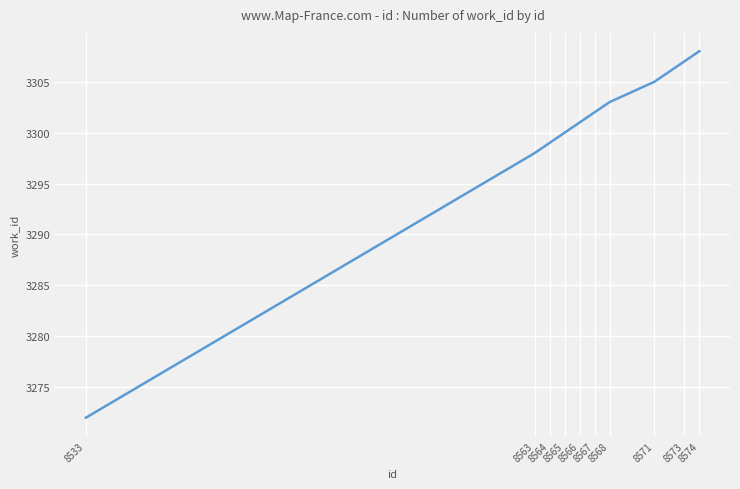

What is the maximum value shown in the chart?

3308